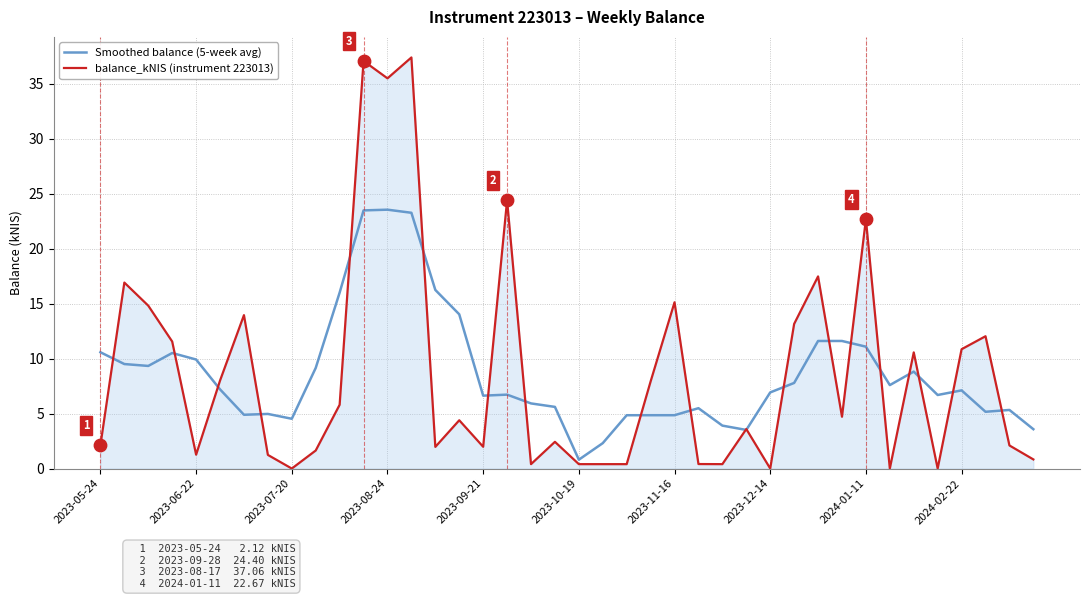

Which series has the largest range (max minus min)?

balance_kNIS (instrument 223013)